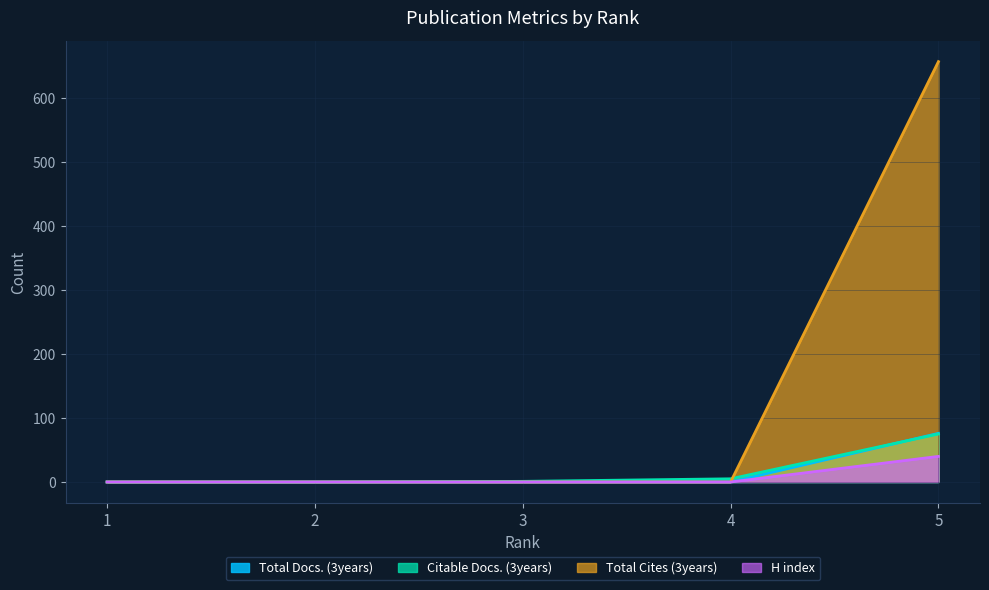

The Total Docs. (3years) series shows 0 at 3. True or false?

True